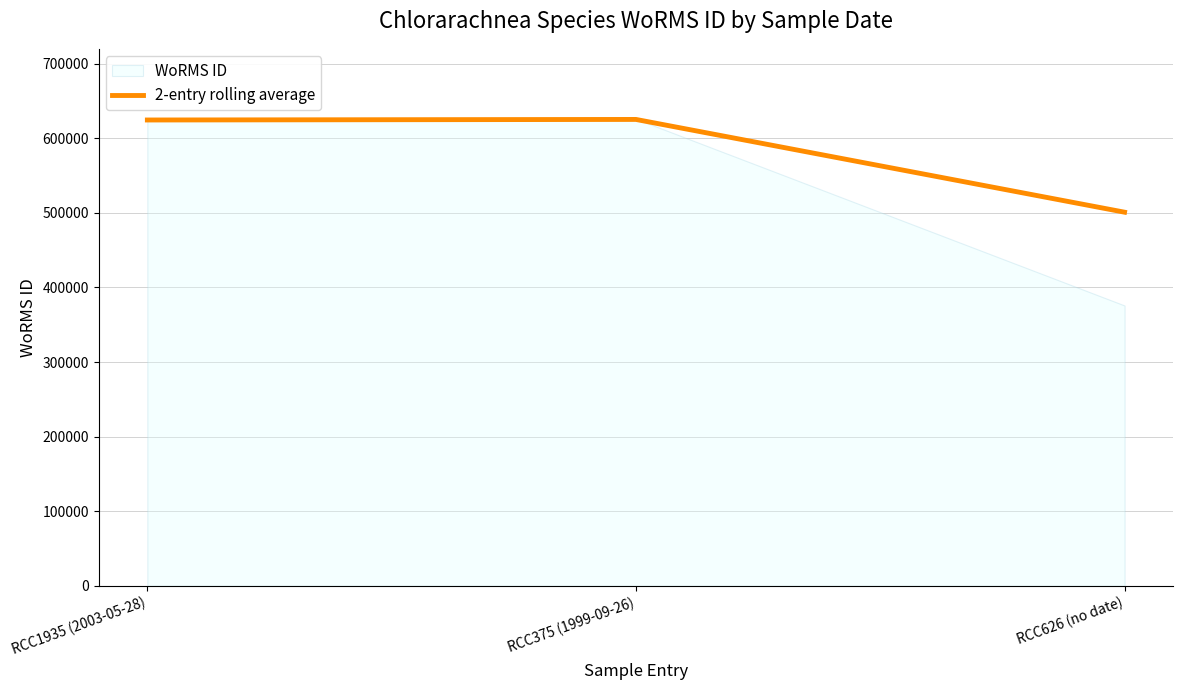

Count the number of categories in the chart.

3